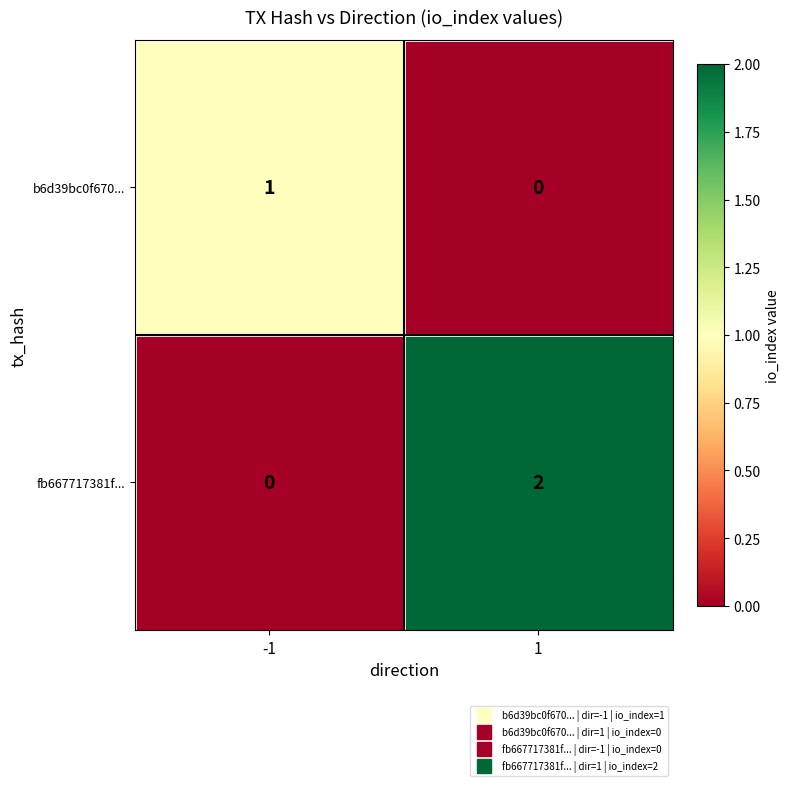

The fb667717381f... series shows -1 at -1. True or false?

False